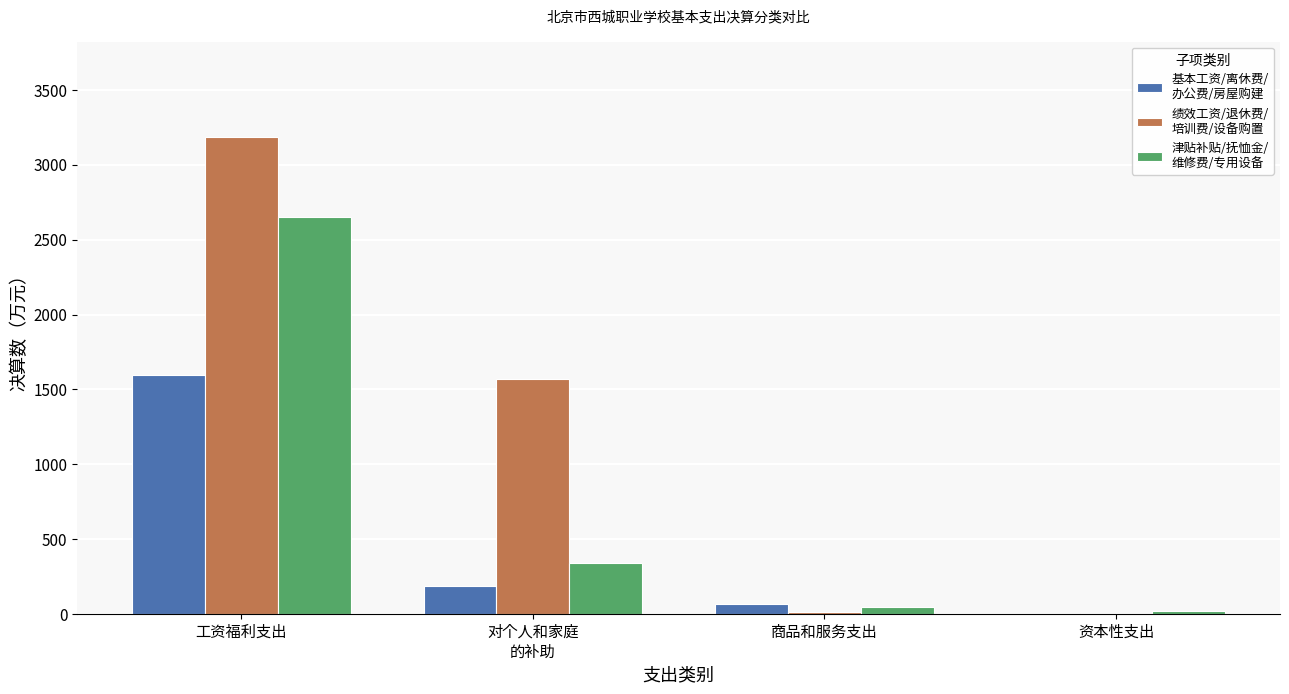

At which category does the chart reach its peak across all series?

工资福利支出